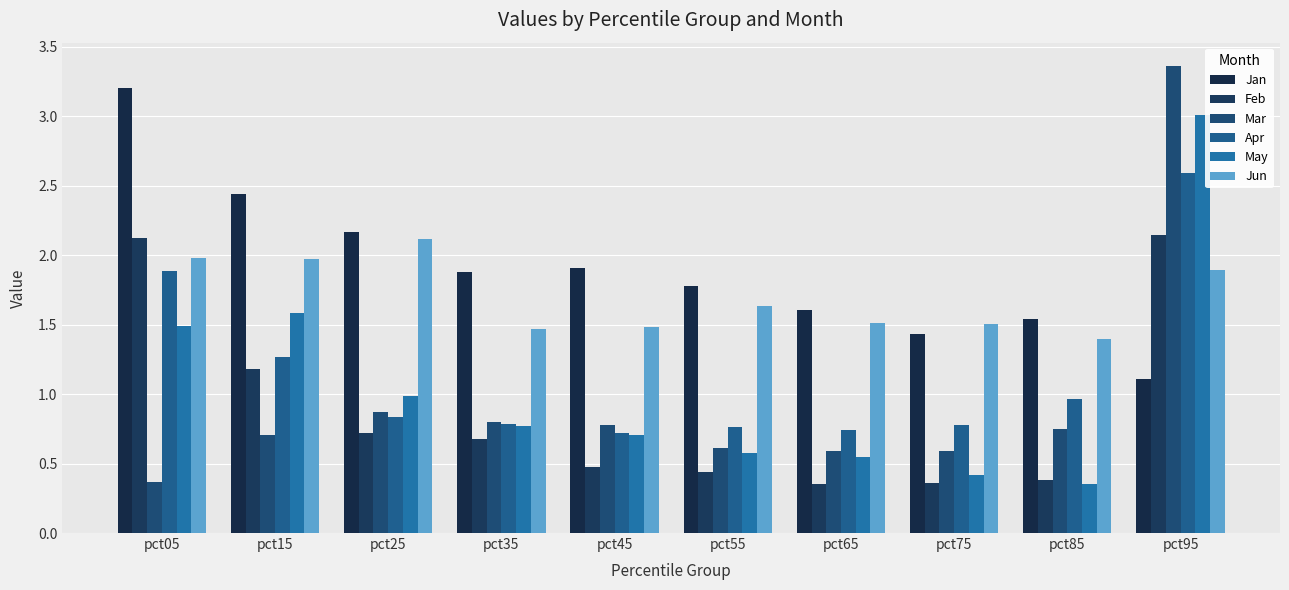

At which category is the sum across all series the highest?

pct95